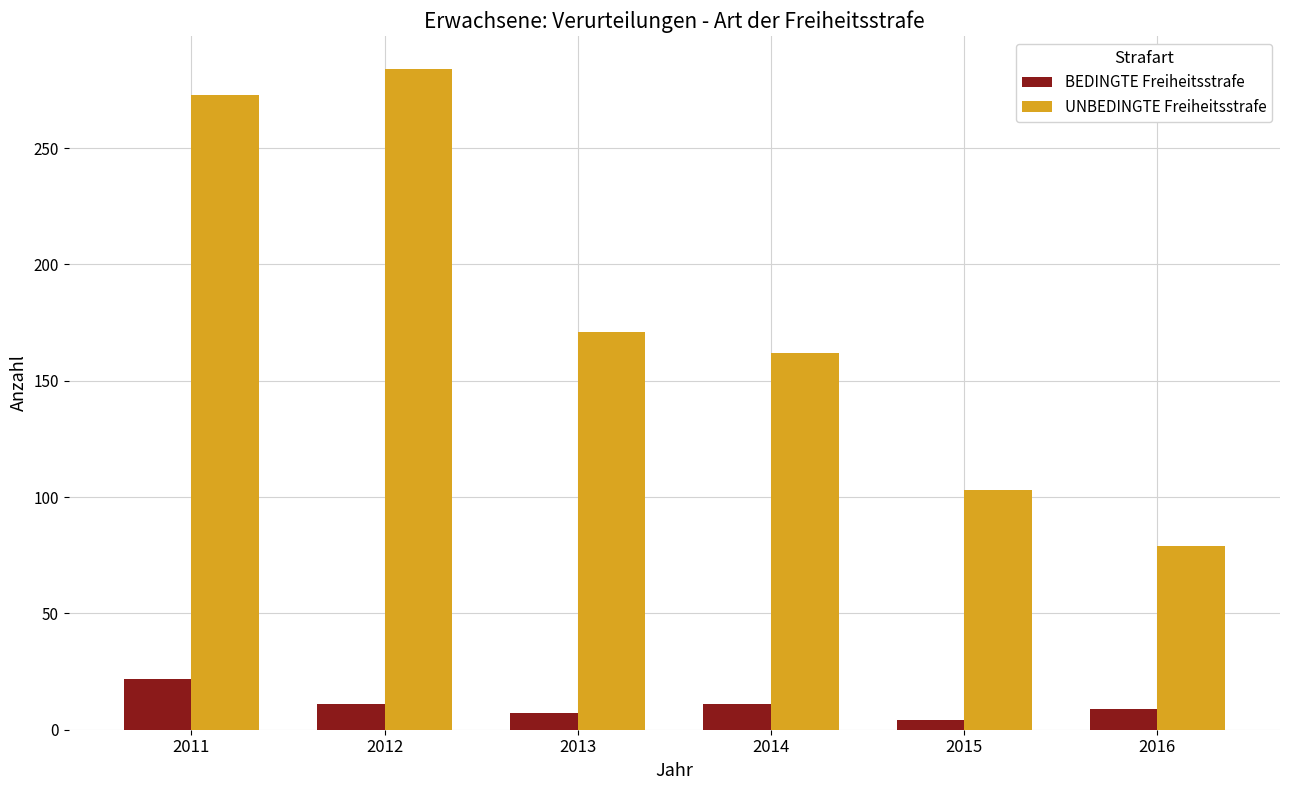

List the labels in order of UNBEDINGTE Freiheitsstrafe value, smallest first.

2016, 2015, 2014, 2013, 2011, 2012